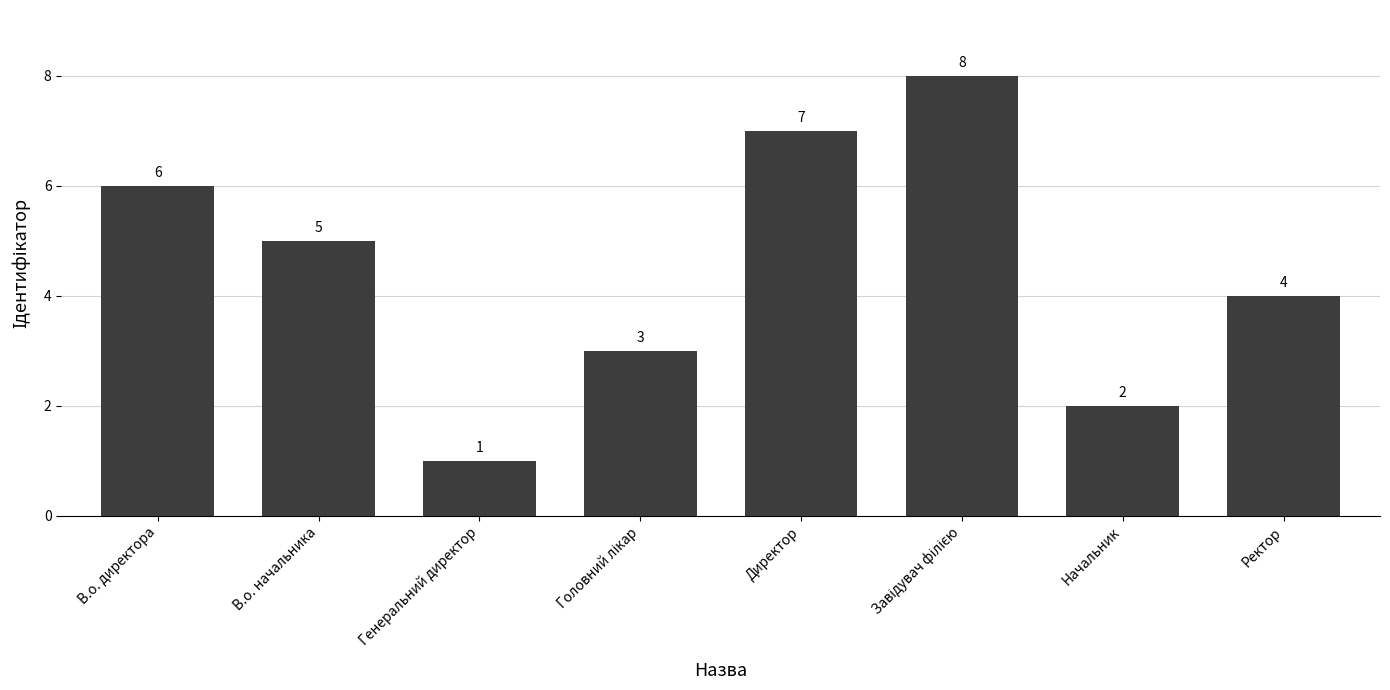

Reading left to right, transcribe all the data shown in this chart.

6	5	1	3	7	8	2	4